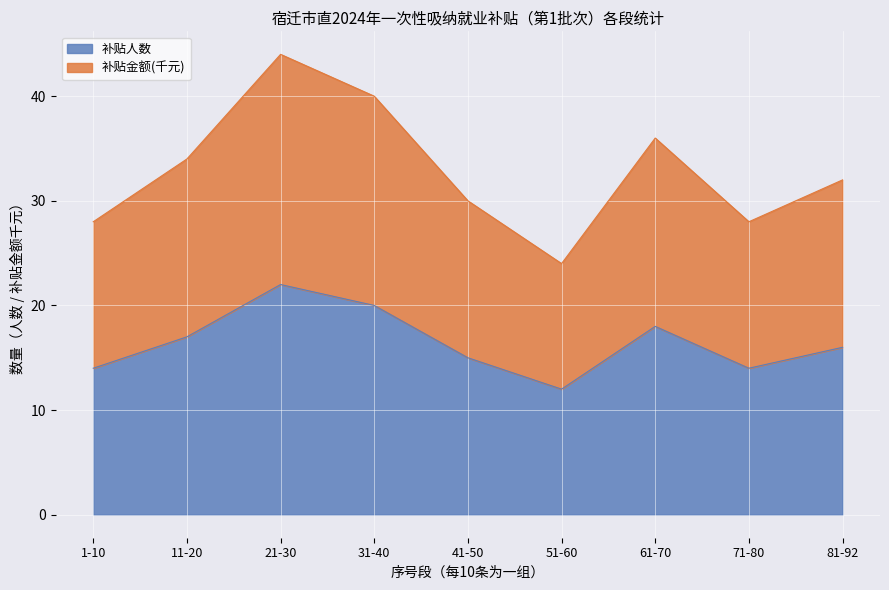

True or false: 补贴金额(千元) and 补贴人数 cross at least once.

False